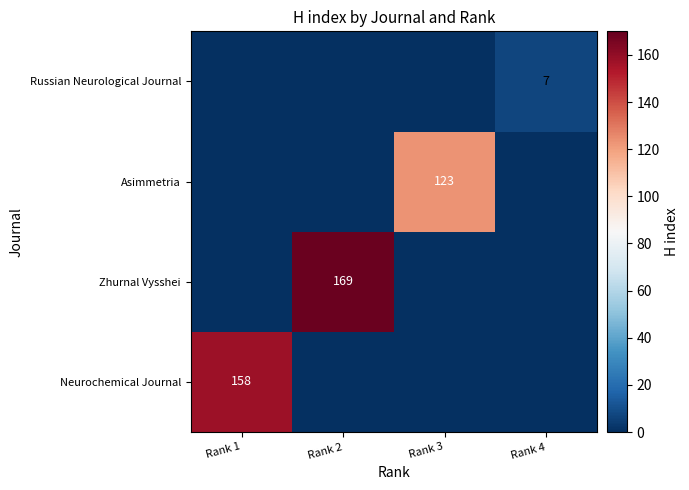

True or false: Zhurnal Vysshei has a value of 169 at Rank 2.

True